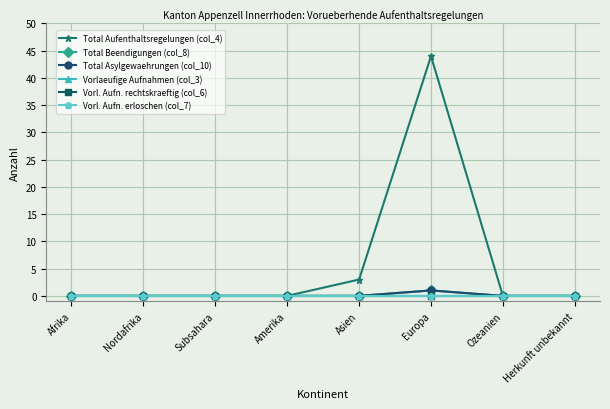

What position from the right is Herkunft unbekannt?

1